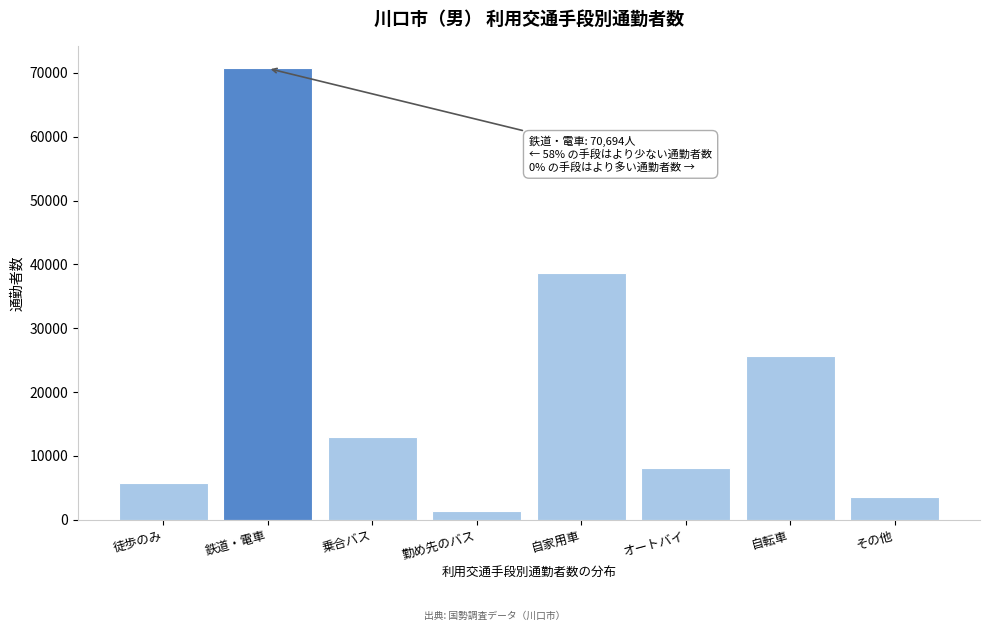

Reading left to right, extract all data points from this chart.

5781	70694	12885	1356	38627	8138	25649	3584